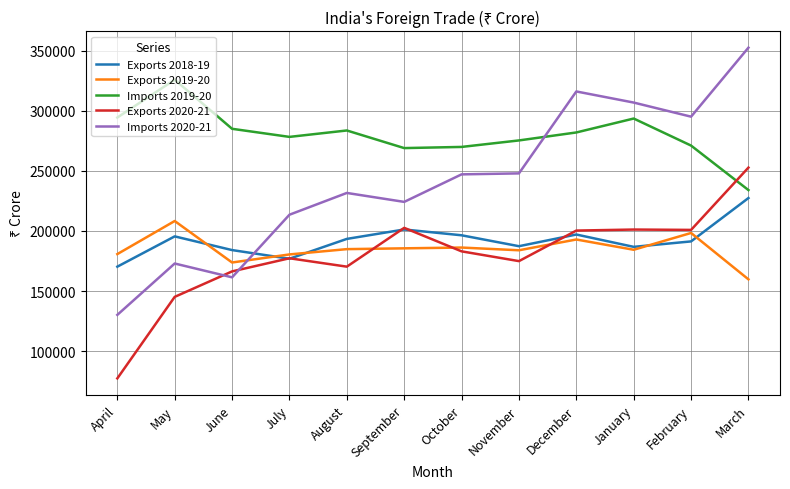

True or false: Exports 2020-21 has a value of 32816 at April.

False